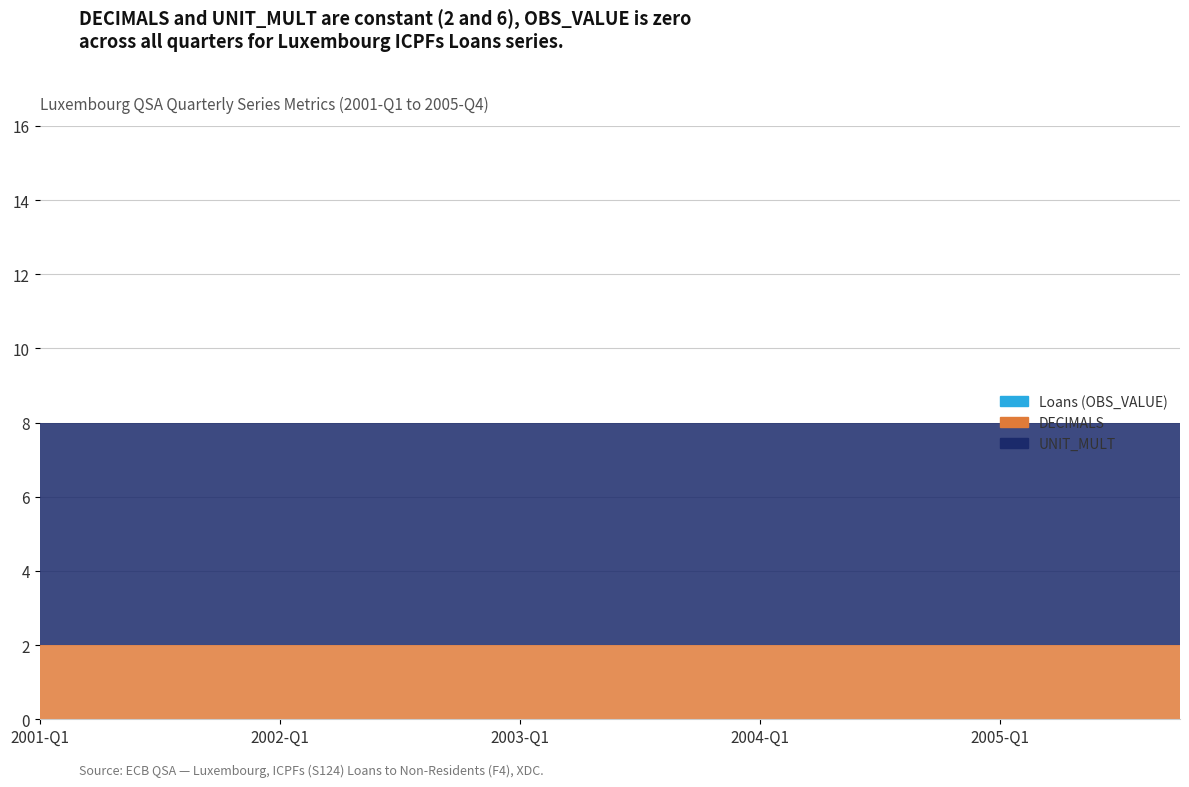

Reading left to right, list all the values displayed in this chart.

Loans (OBS_VALUE): 2001-Q1=0	2001-Q2=0	2001-Q3=0	2001-Q4=0	2002-Q1=0	2002-Q2=0	2002-Q3=0	2002-Q4=0	2003-Q1=0	2003-Q2=0	2003-Q3=0	2003-Q4=0	2004-Q1=0	2004-Q2=0	2004-Q3=0	2004-Q4=0	2005-Q1=0	2005-Q2=0	2005-Q3=0	2005-Q4=0
DECIMALS: 2001-Q1=2	2001-Q2=2	2001-Q3=2	2001-Q4=2	2002-Q1=2	2002-Q2=2	2002-Q3=2	2002-Q4=2	2003-Q1=2	2003-Q2=2	2003-Q3=2	2003-Q4=2	2004-Q1=2	2004-Q2=2	2004-Q3=2	2004-Q4=2	2005-Q1=2	2005-Q2=2	2005-Q3=2	2005-Q4=2
UNIT_MULT: 2001-Q1=6	2001-Q2=6	2001-Q3=6	2001-Q4=6	2002-Q1=6	2002-Q2=6	2002-Q3=6	2002-Q4=6	2003-Q1=6	2003-Q2=6	2003-Q3=6	2003-Q4=6	2004-Q1=6	2004-Q2=6	2004-Q3=6	2004-Q4=6	2005-Q1=6	2005-Q2=6	2005-Q3=6	2005-Q4=6